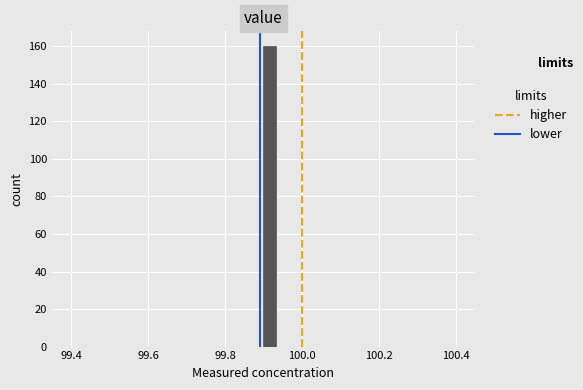

Read against the x-axis, roughly where is the centre of the tallest bar?

99.92